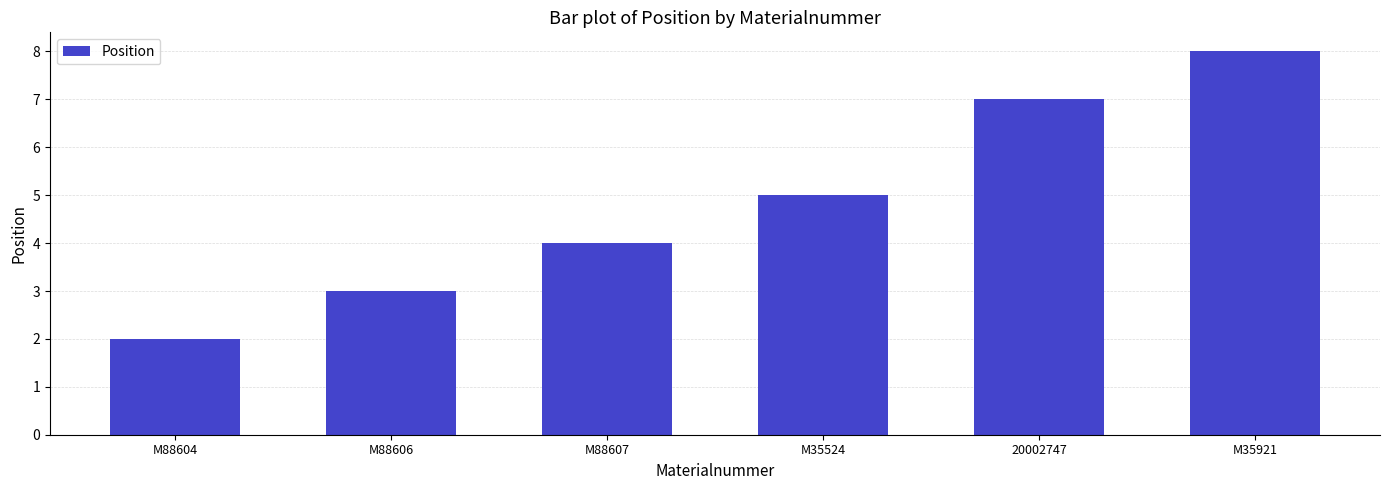

What is the label of the 4th bar from the left?

M35524